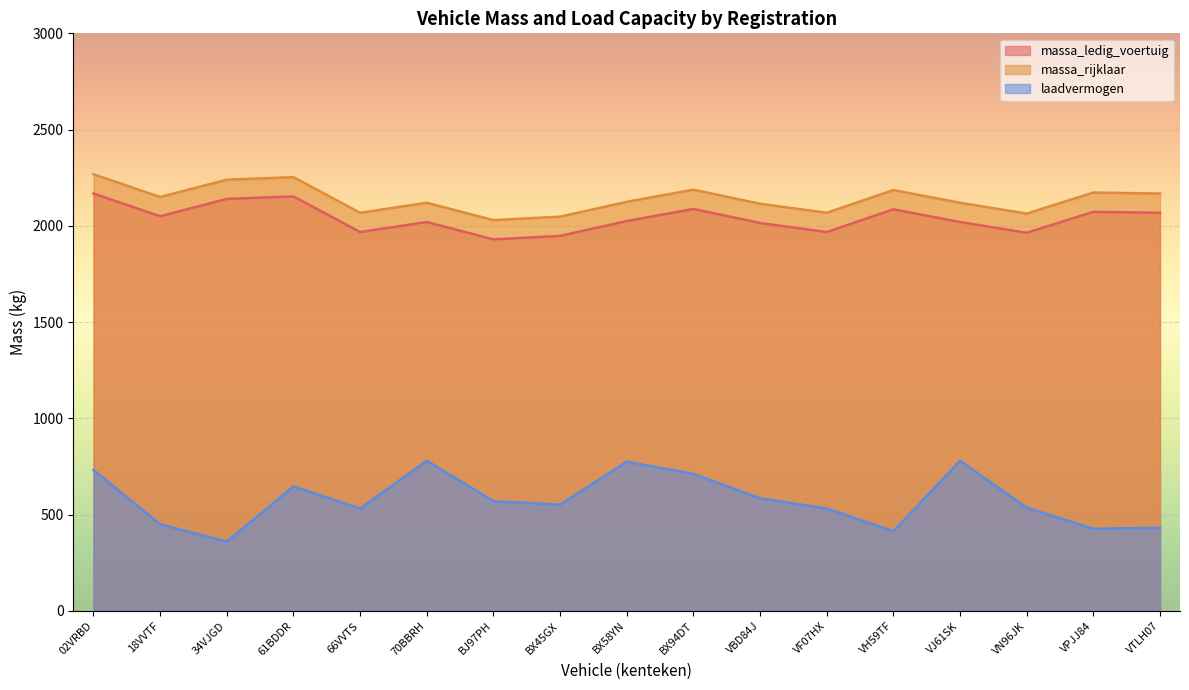

True or false: massa_ledig_voertuig and massa_rijklaar cross at least once.

False